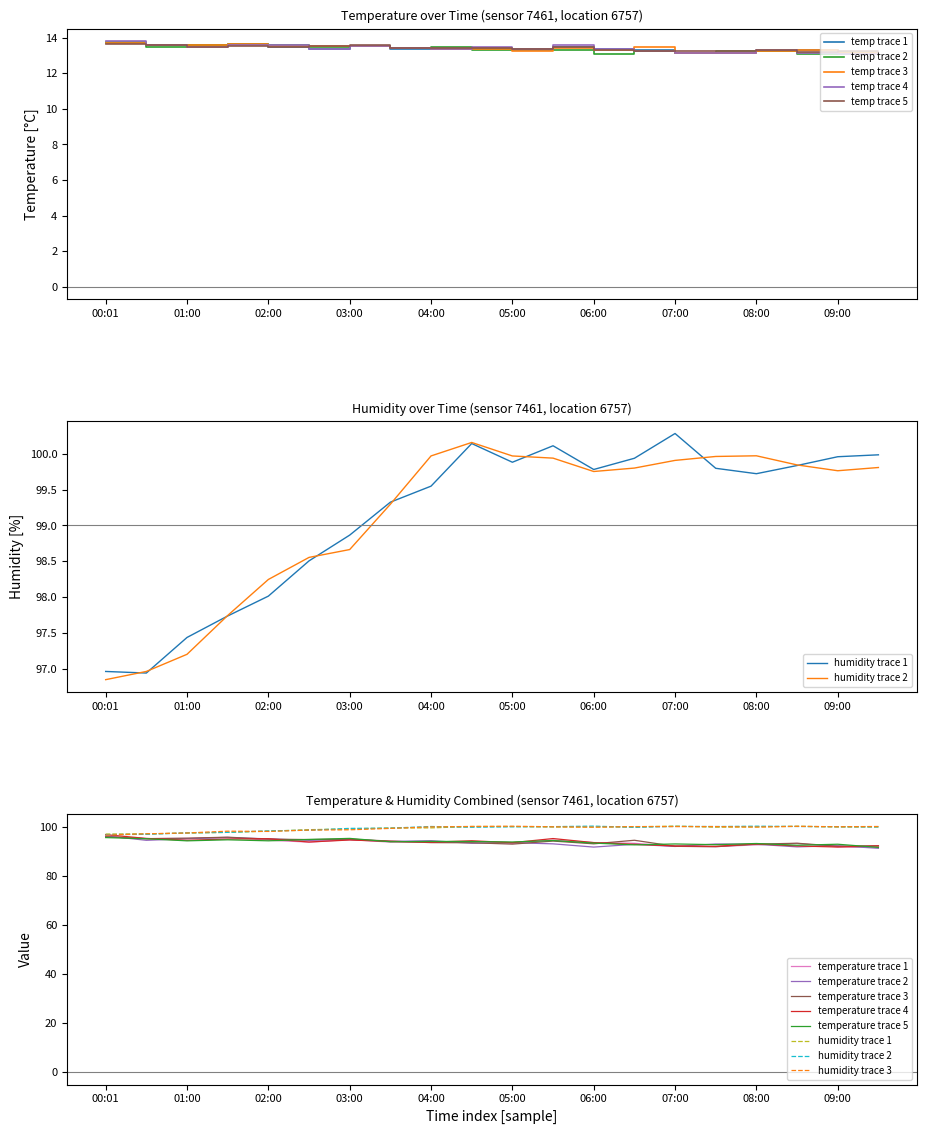

How many points are higher than both their immediate neighbors (excluding endpoints)?

2